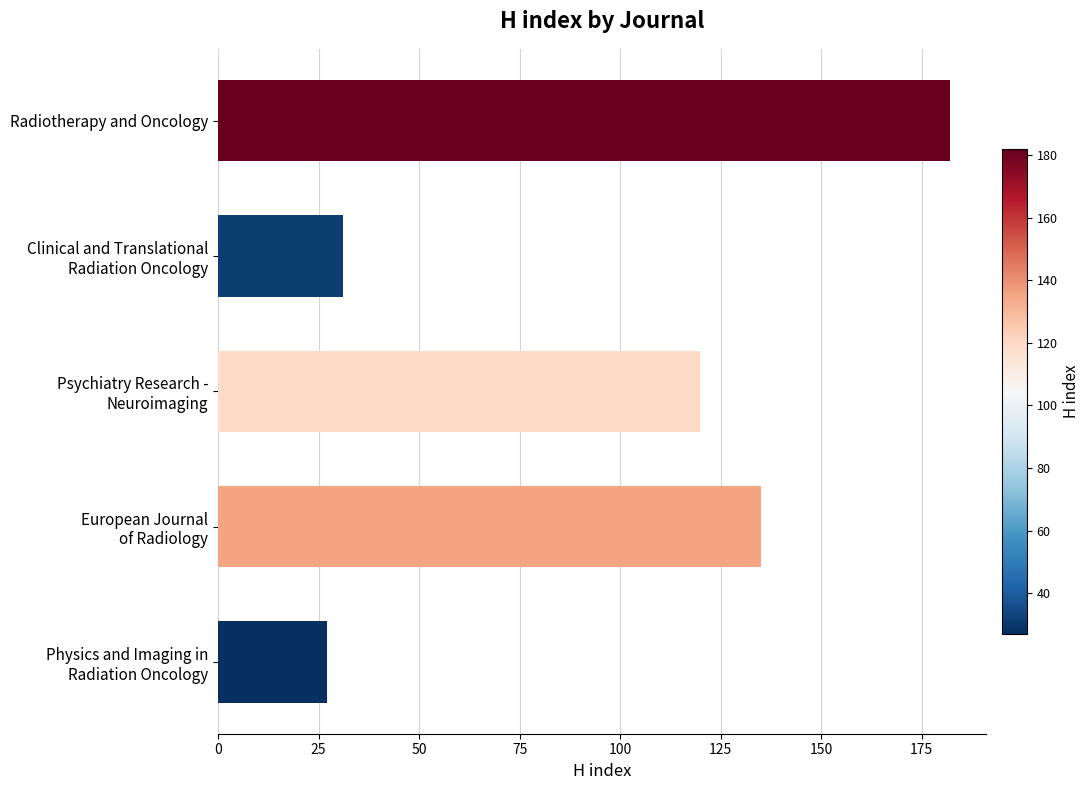

What is the maximum value shown in the chart?

182